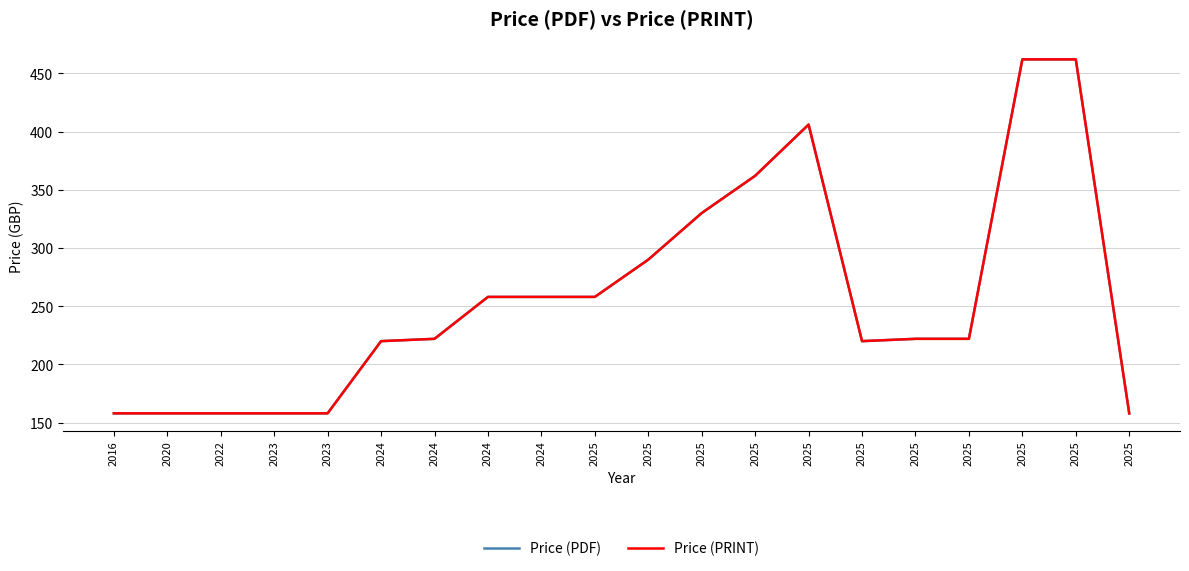

True or false: Price (PRINT) and Price (PDF) intersect in this chart.

False